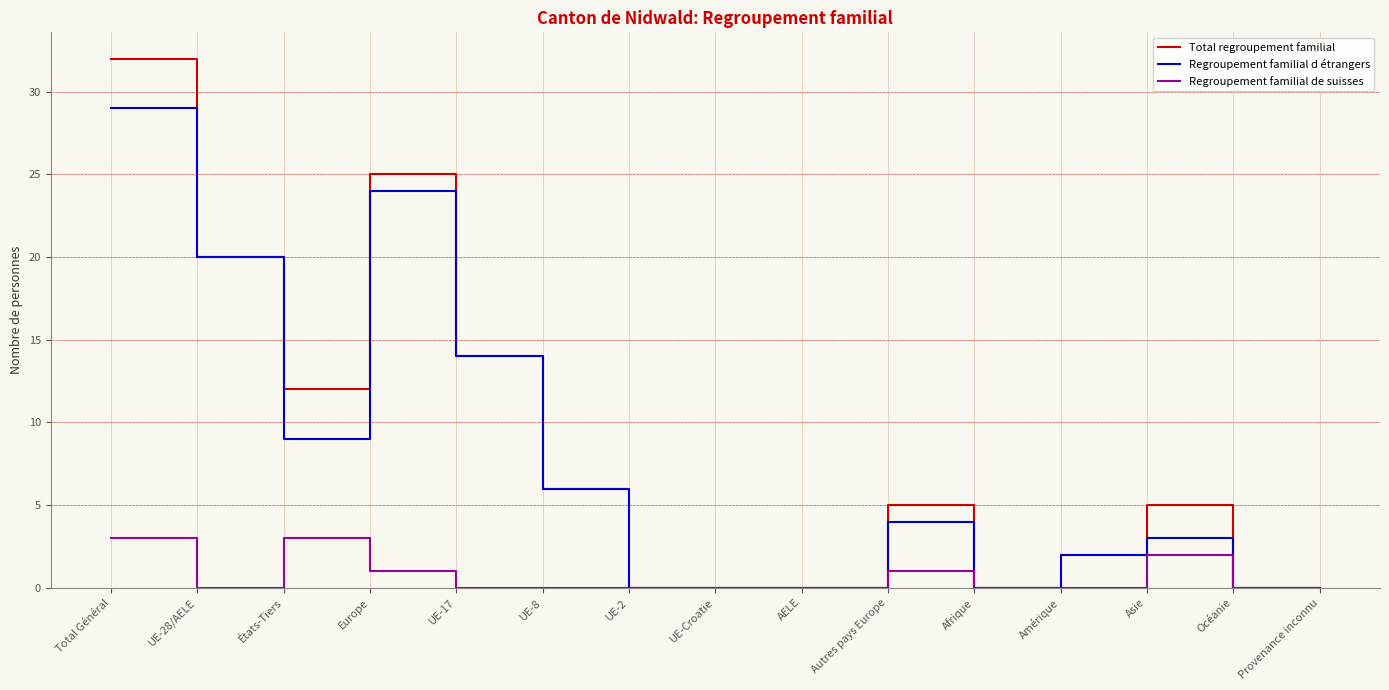

The Regroupement familial de suisses series shows 0 at Océanie. True or false?

True